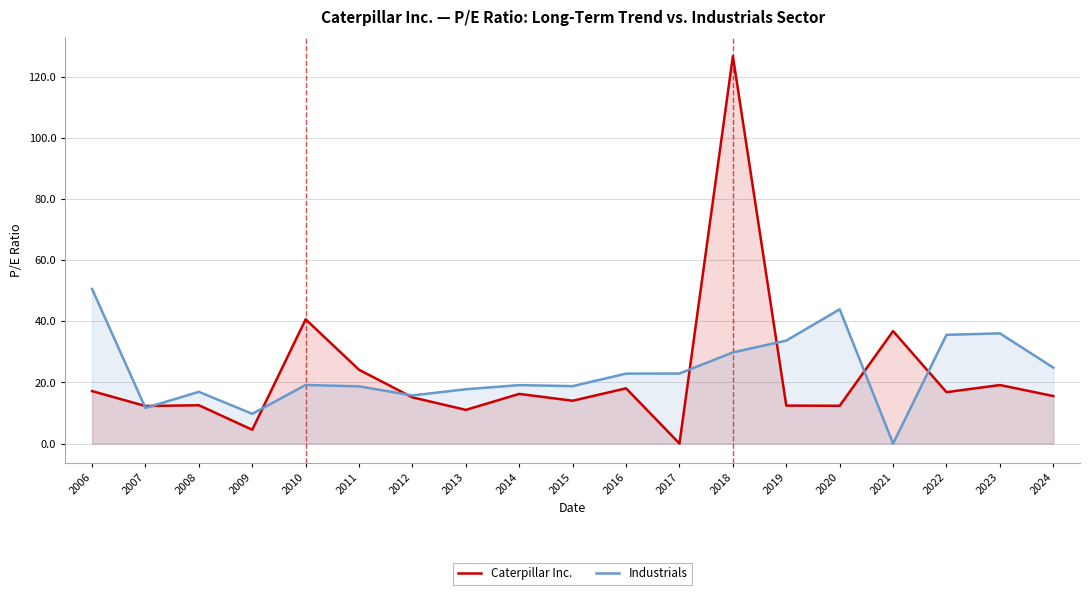

What is the difference between the maximum and second lowest values in the Caterpillar Inc. series?

122.3